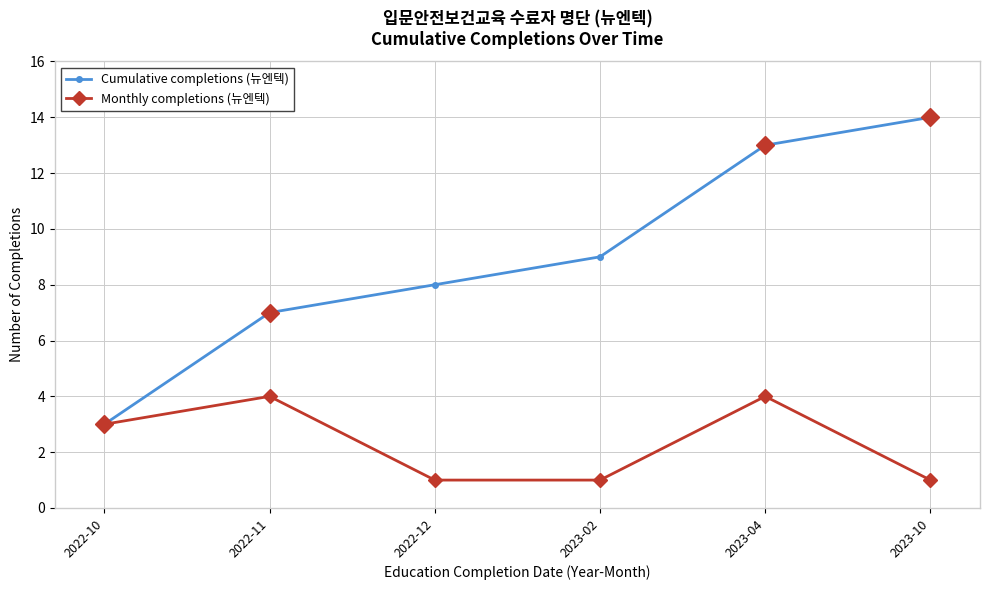

What is the label of the 2nd point from the left?

2022-11